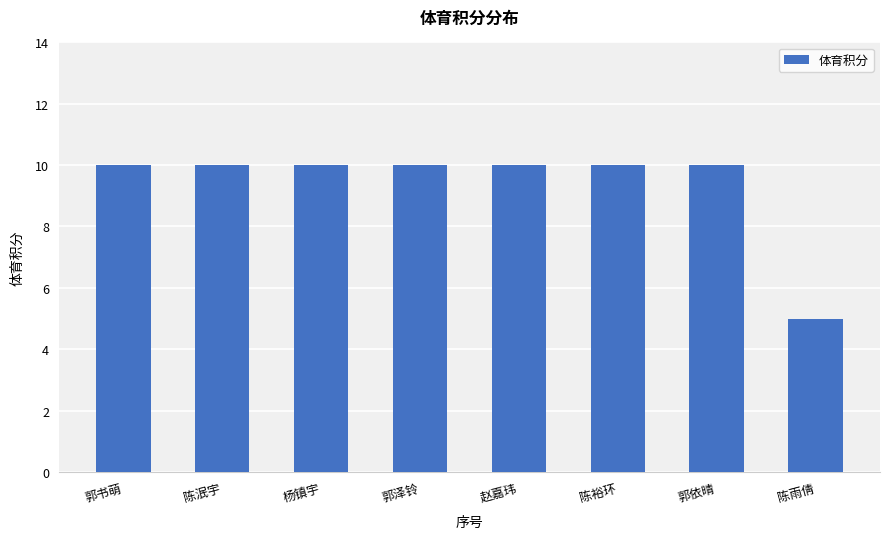

What is the difference between the maximum and minimum values?

5